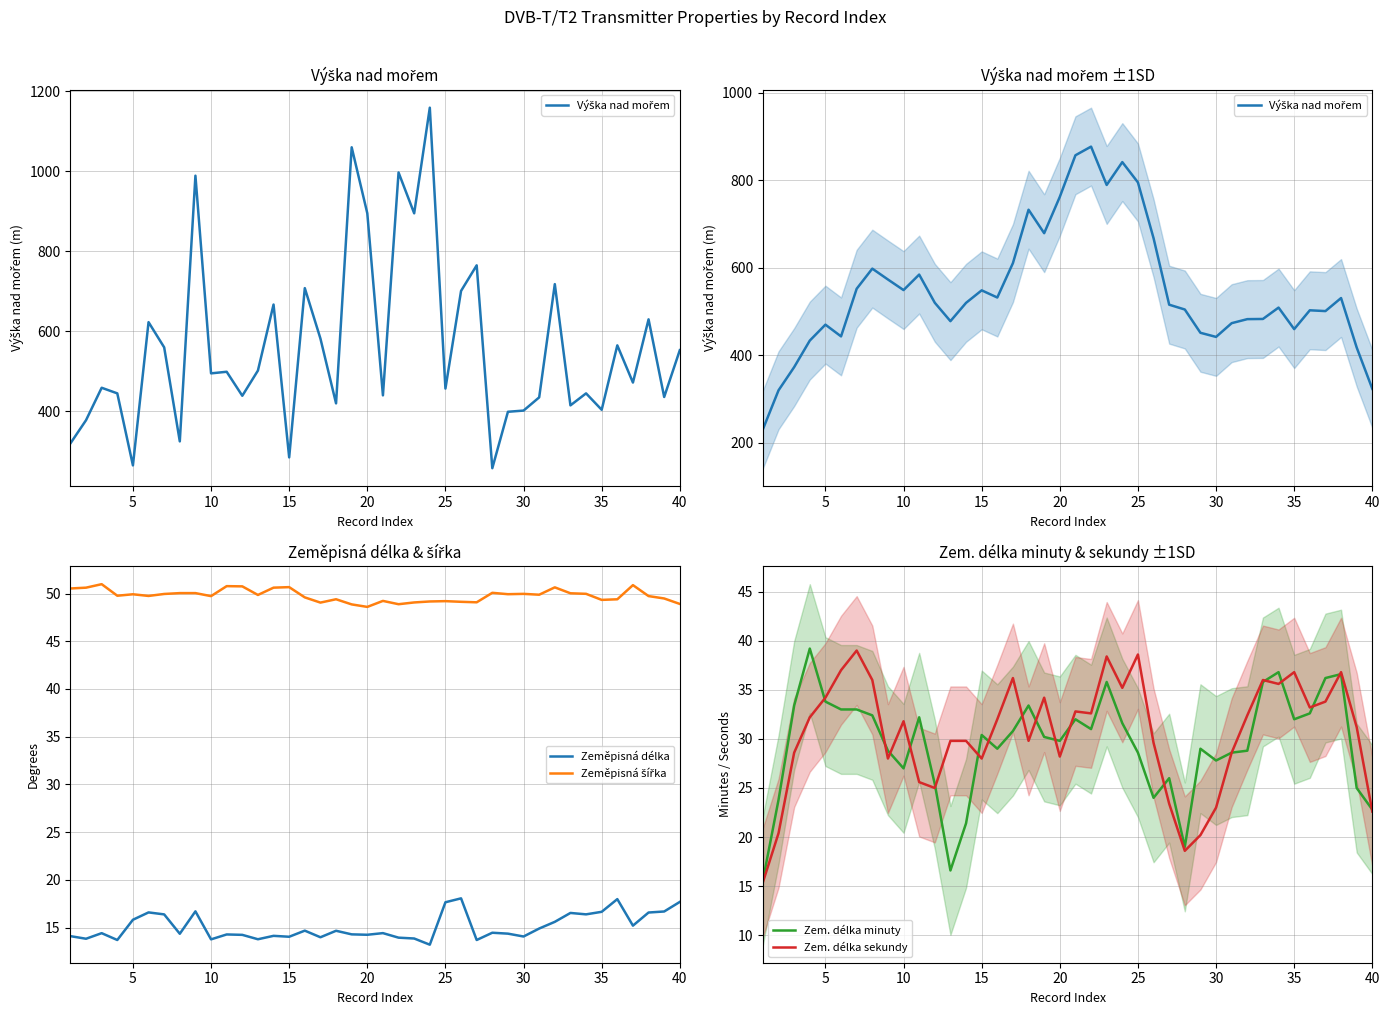

True or false: Zem. délka sekundy and Zem. délka minuty intersect in this chart.

True